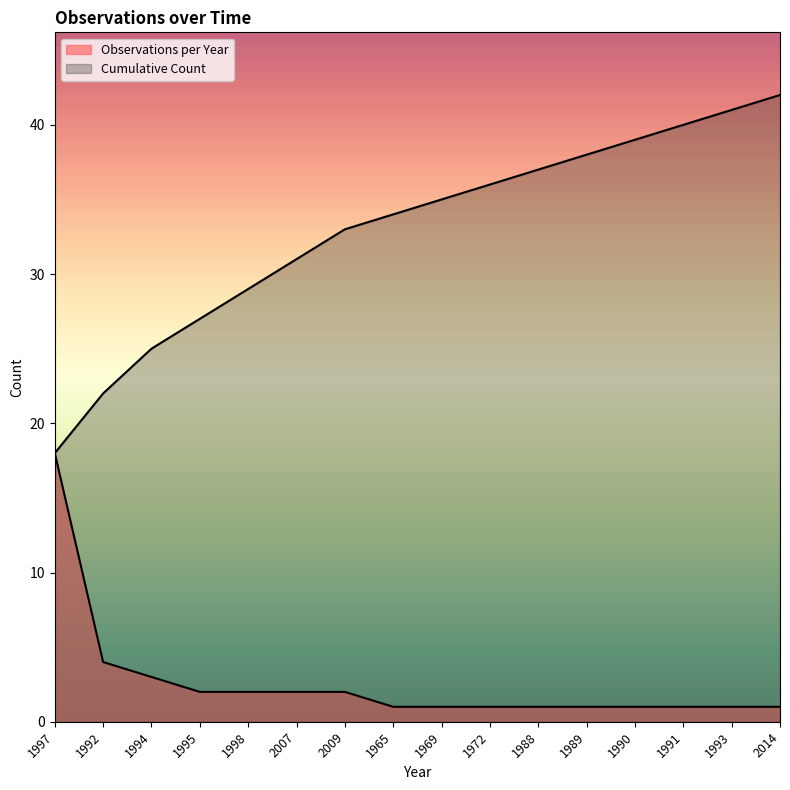

How many values in the Cumulative Count series exceed 35?

7